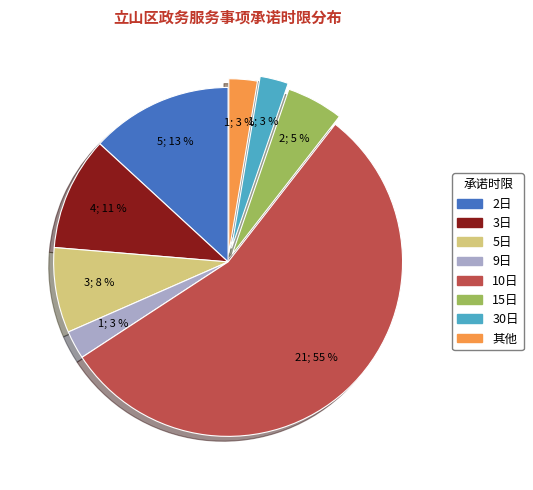

How many slices are in this pie chart?

8